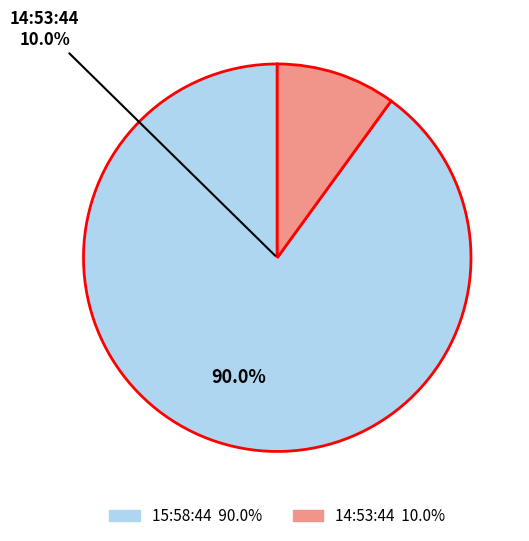

Which slice is the largest?

15:58:44